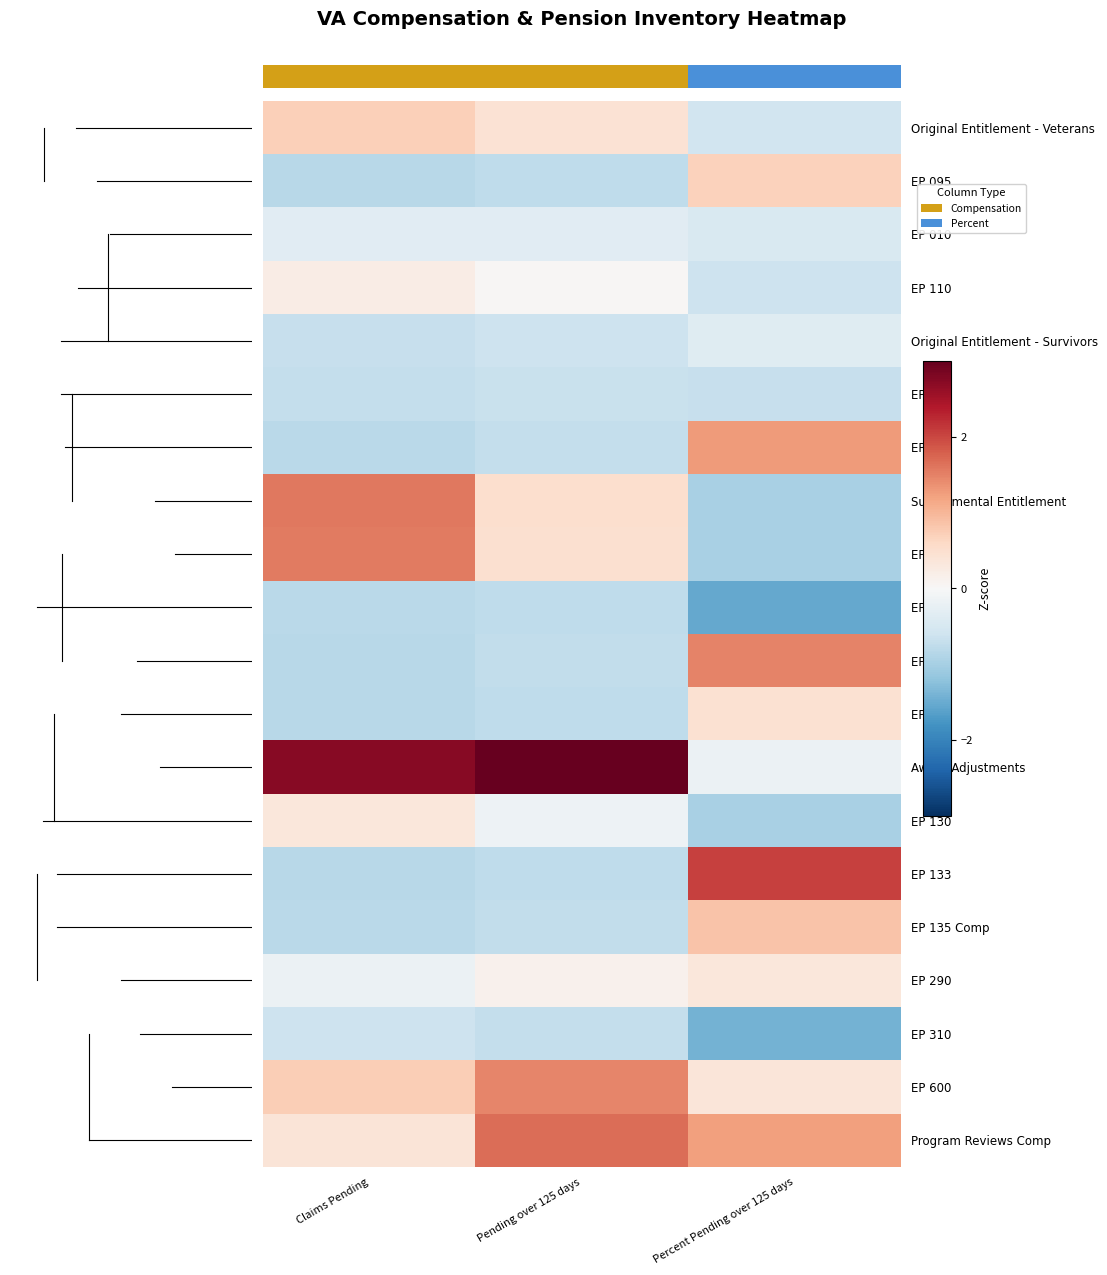

Which category has the lowest value across all series?

Percent Pending over 125 days